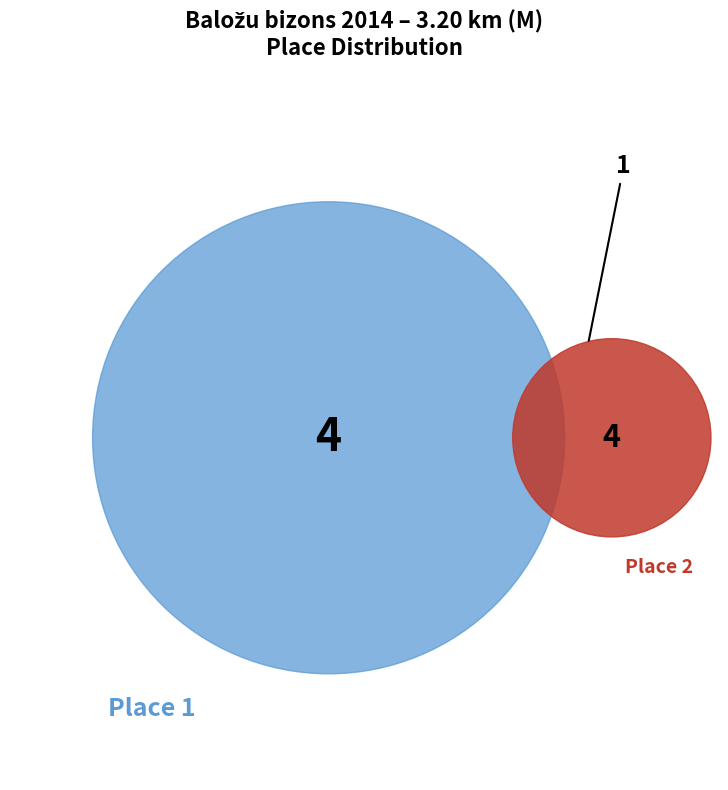

Is there a majority slice in this chart?

No